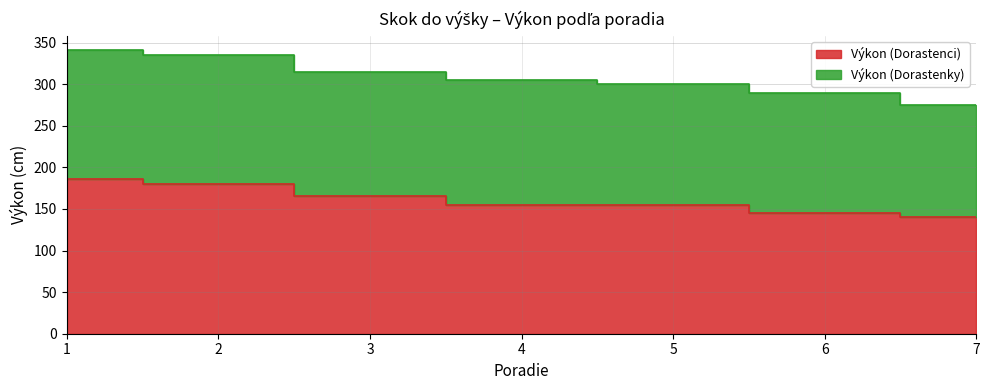

The chart shows a value of 165 at 3. True or false?

True